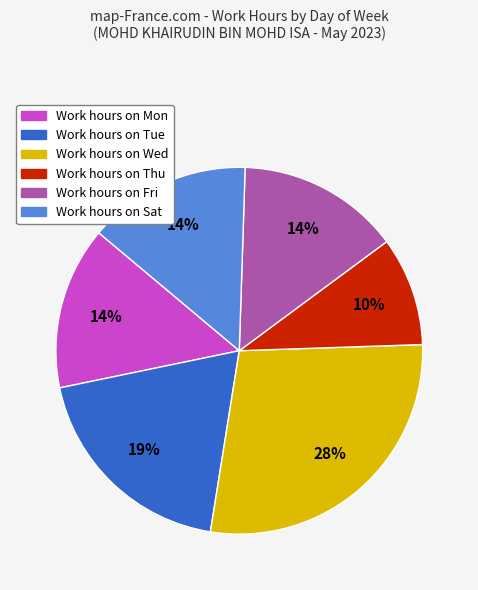

Does any single category account for the majority?

No